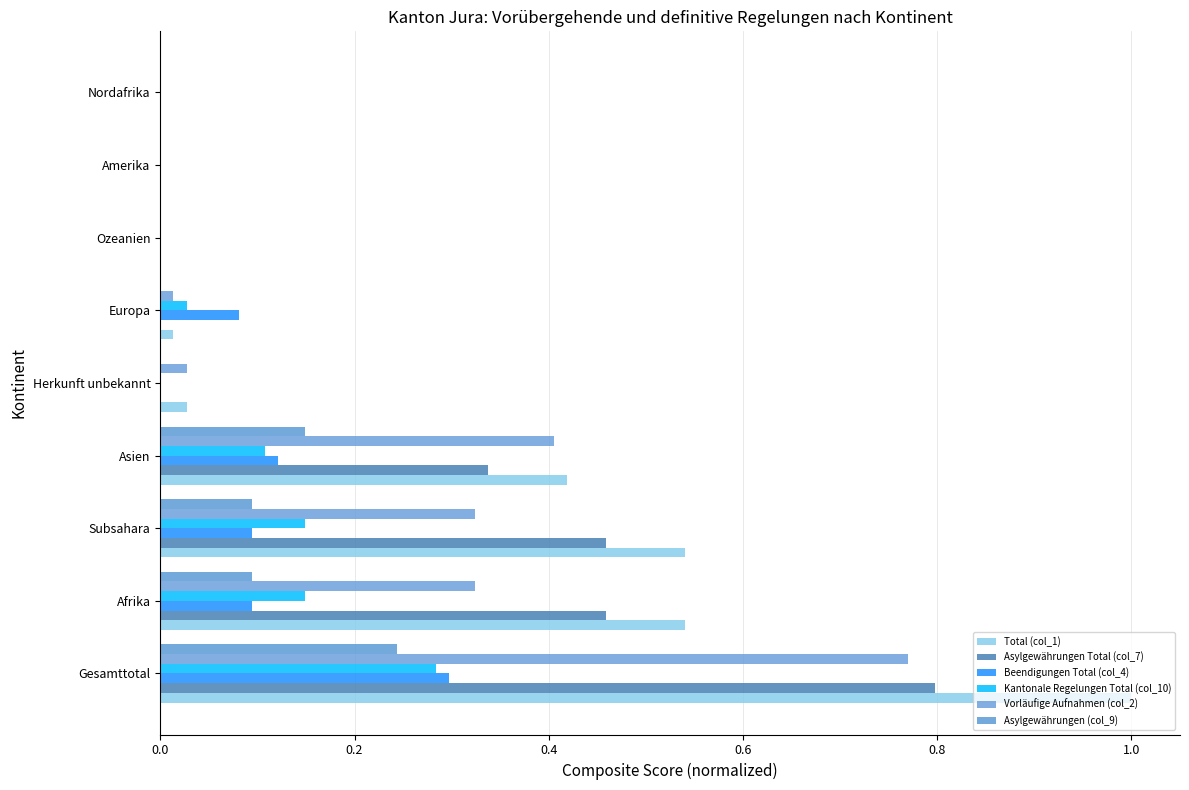

Count the number of categories in the chart.

9